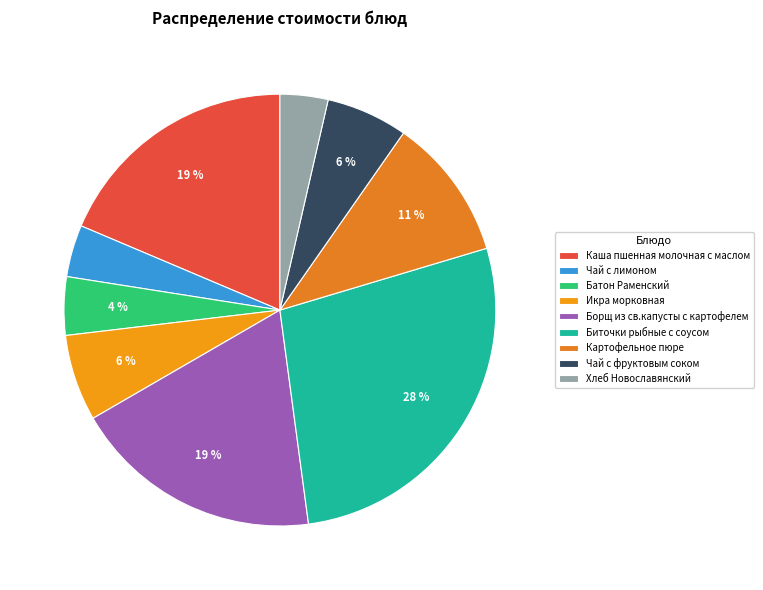

Which has a higher value, Каша пшенная молочная с маслом or Чай с фруктовым соком?

Каша пшенная молочная с маслом